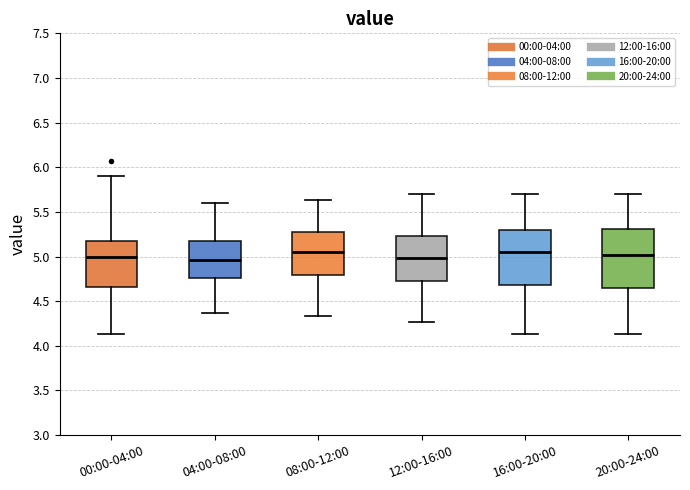

Where does the upper whisker of the box for 12:00-16:00 end on the y-axis? The values are not printed on the chart, so give them approximately, as read against the axis.

5.70